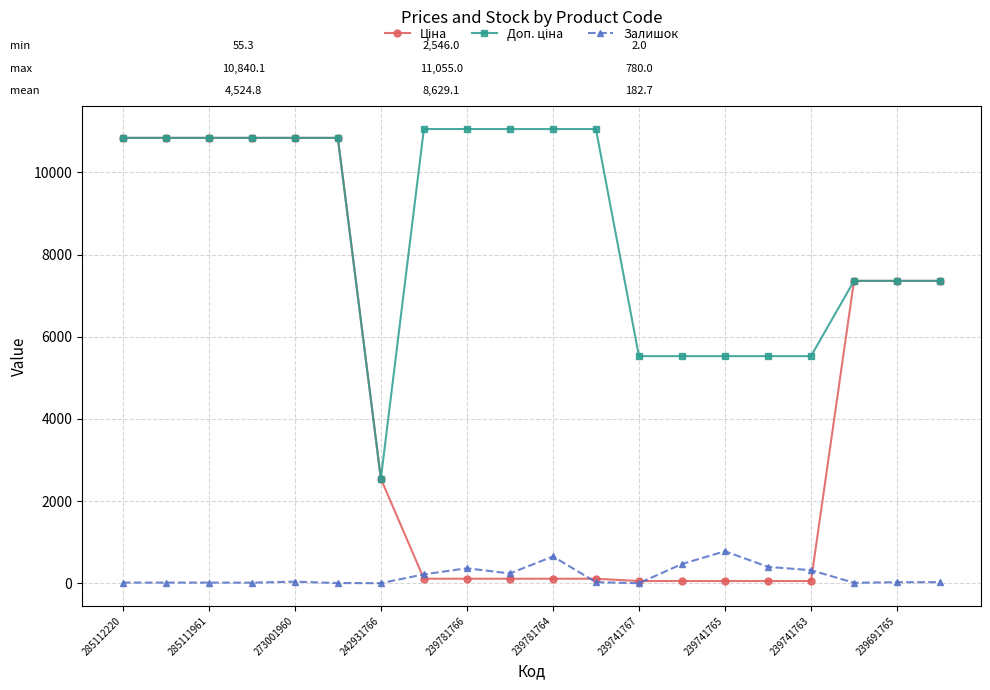

What is the greatest value displayed?

11055.0